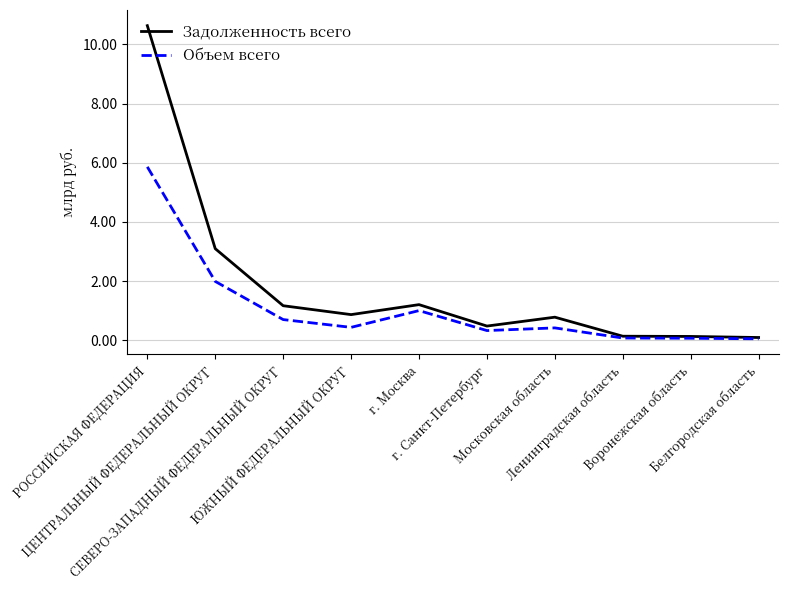

Rank the series by their maximum value, from lowest to highest.

Объем всего, Задолженность всего